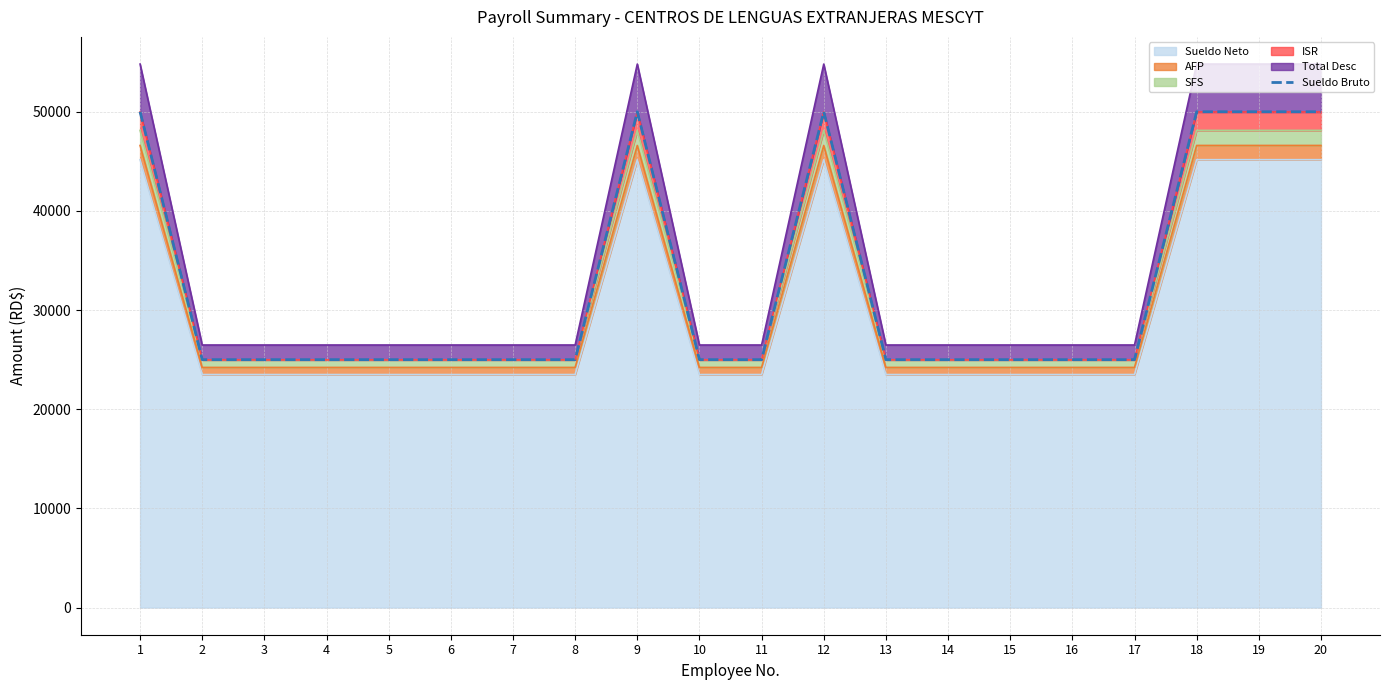

True or false: the data shows 50000 at 12.

True